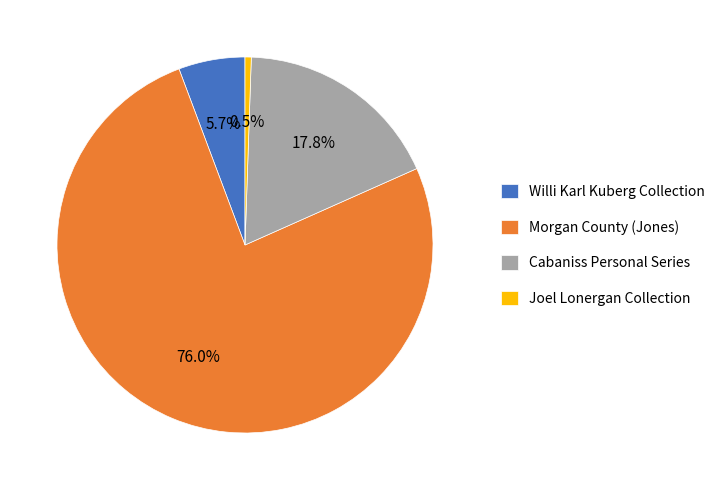

Rank the categories by value from lowest to highest.

Joel Lonergan Collection, Willi Karl Kuberg Collection, Cabaniss Personal Series, Morgan County (Jones)